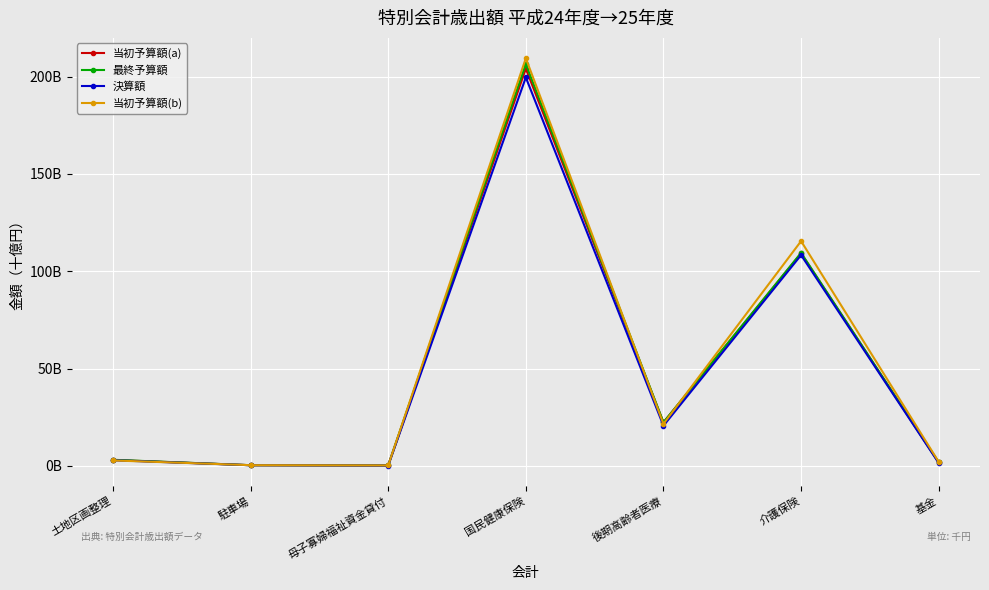

Does the chart have visible grid lines?

Yes